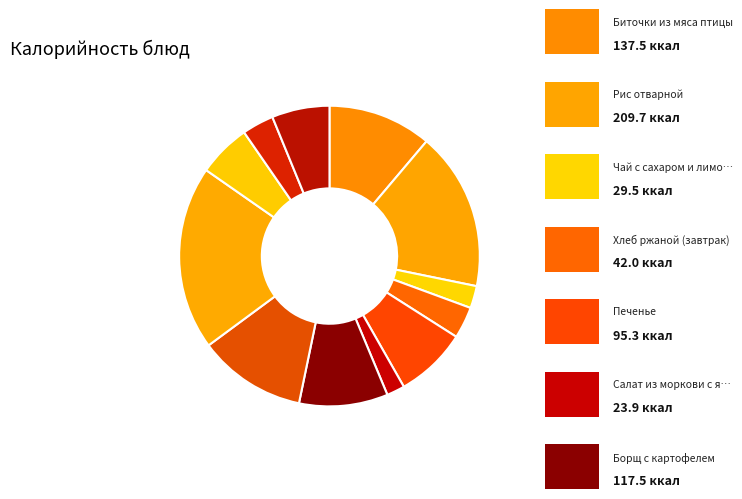

Does any single category account for the majority?

No